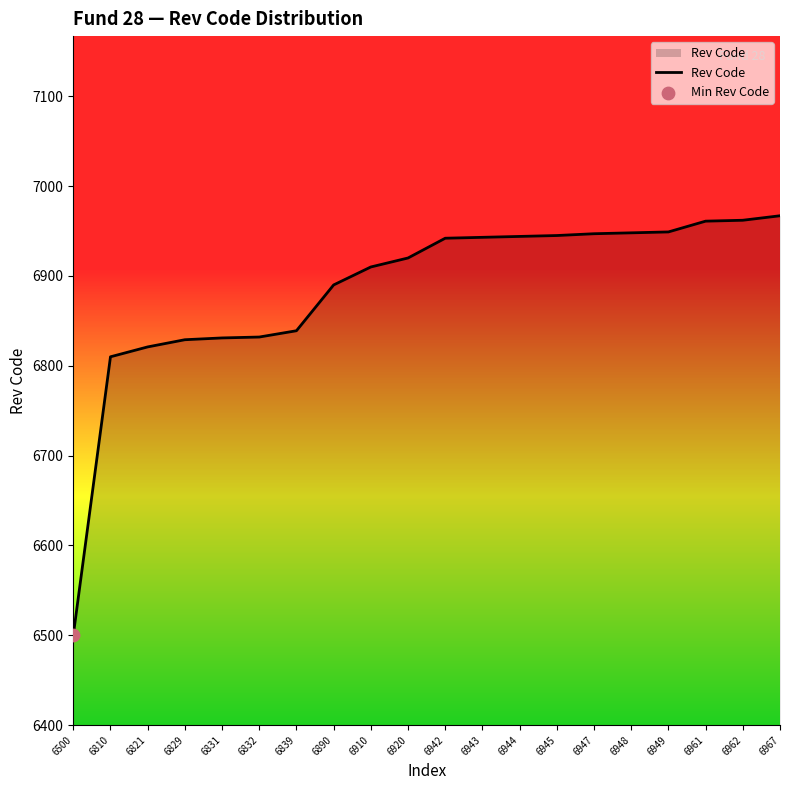

Which has a higher value, 6944 or 6962?

6962